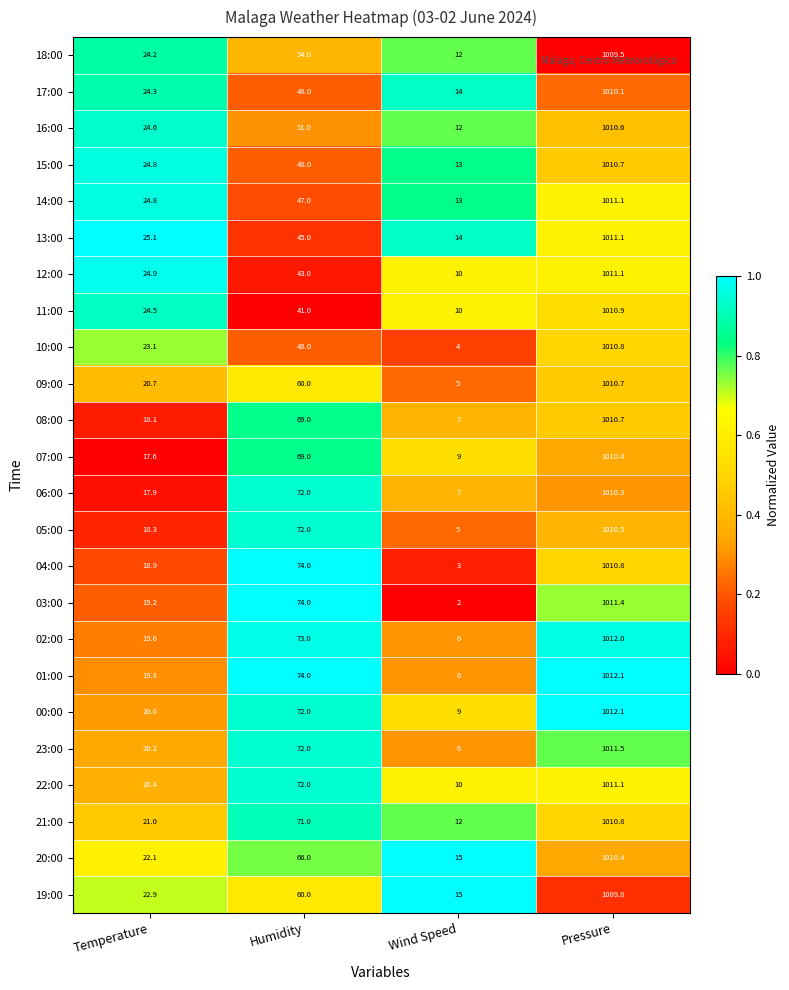

What is the minimum value for 08:00?

7.0